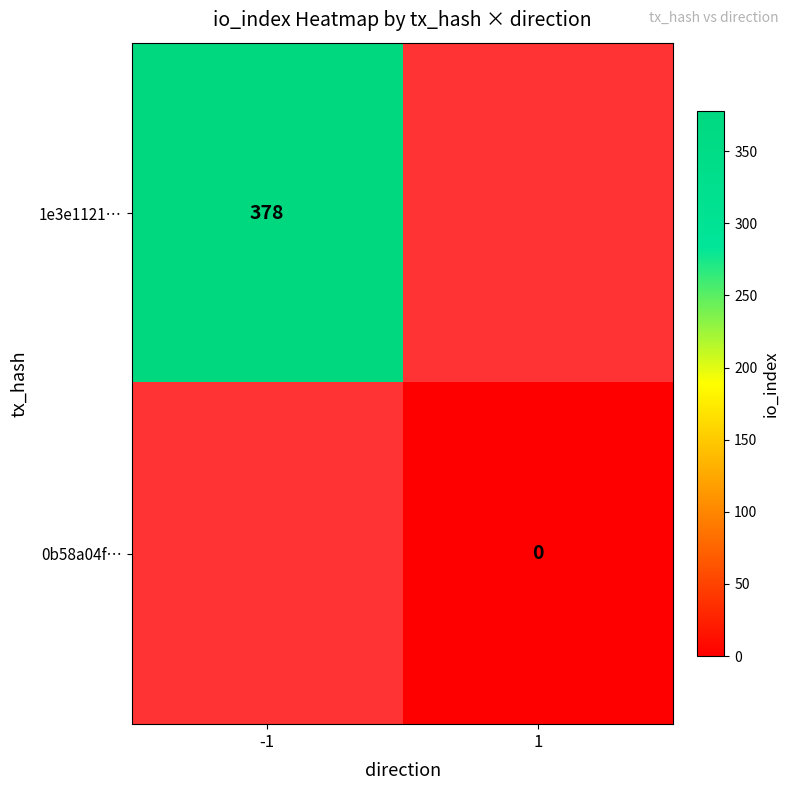

The 1e3e1121… series shows 231 at -1. True or false?

False